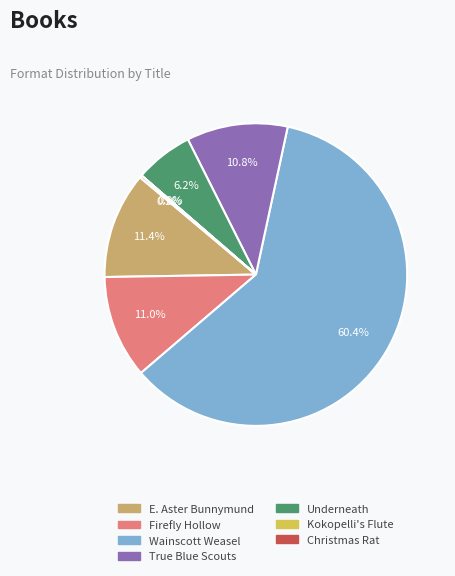

Is Underneath the majority of the pie?

No